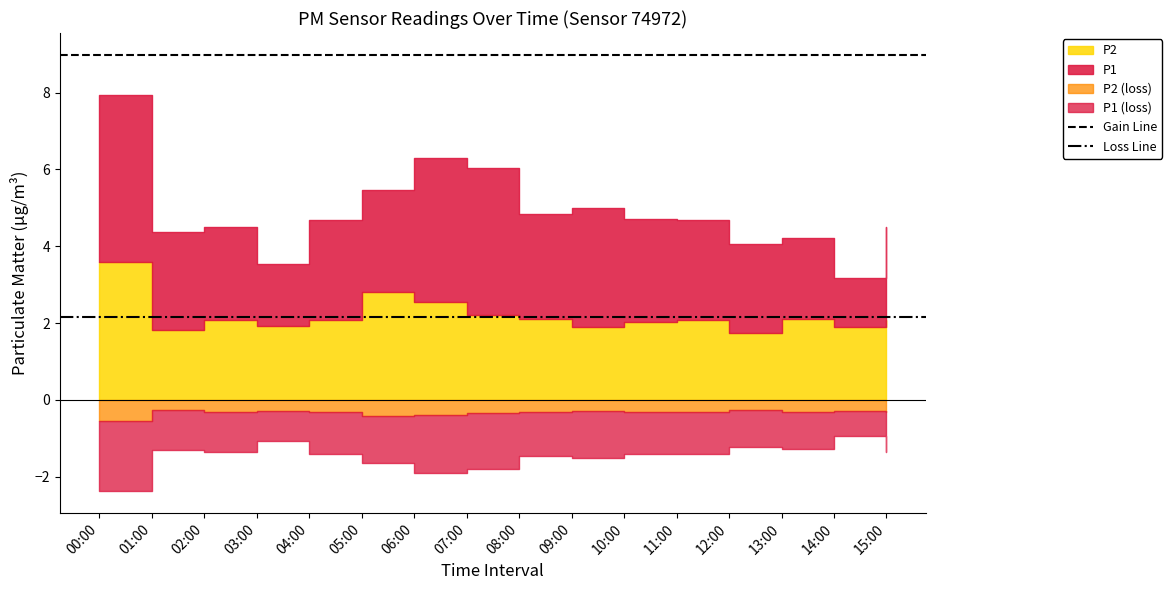

Does the chart display data point markers on the line(s)?

No